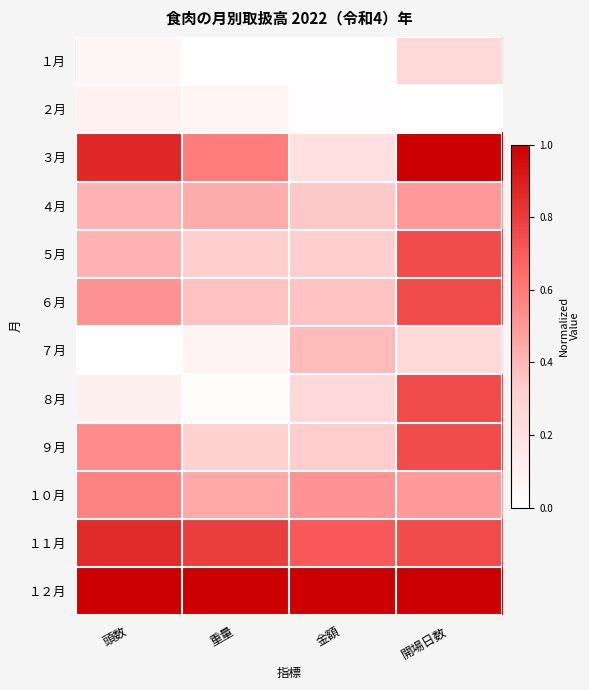

What is the difference between the highest and lowest values at 金額?

1.0